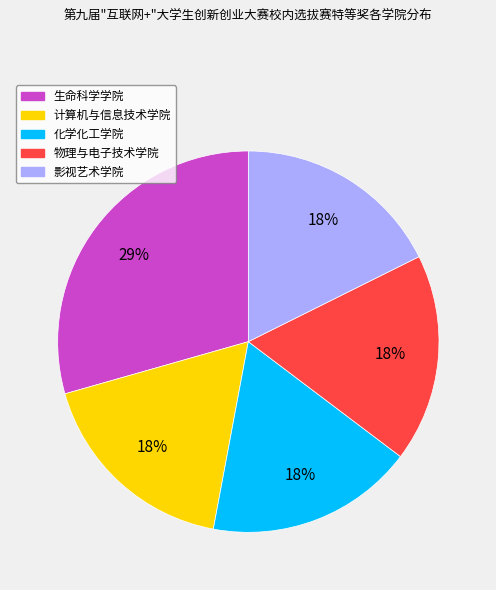

How many segments does this pie chart have?

5